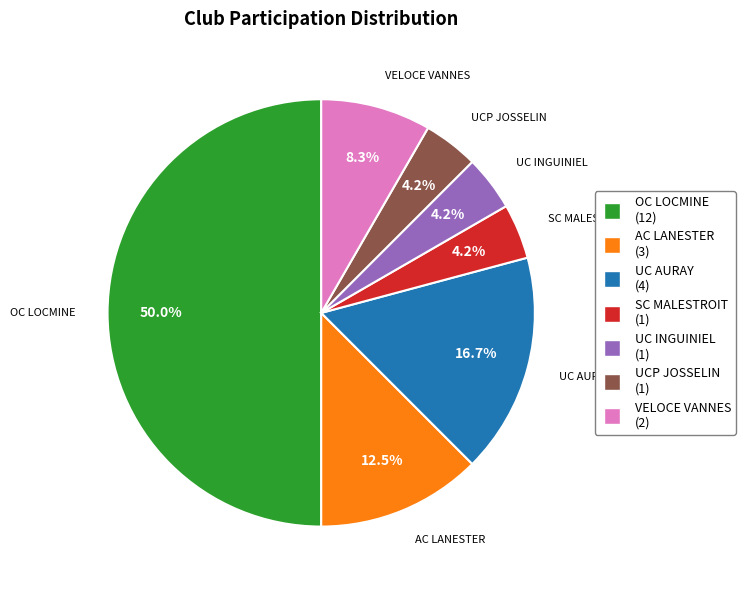

Is AC LANESTER the majority of the pie?

No